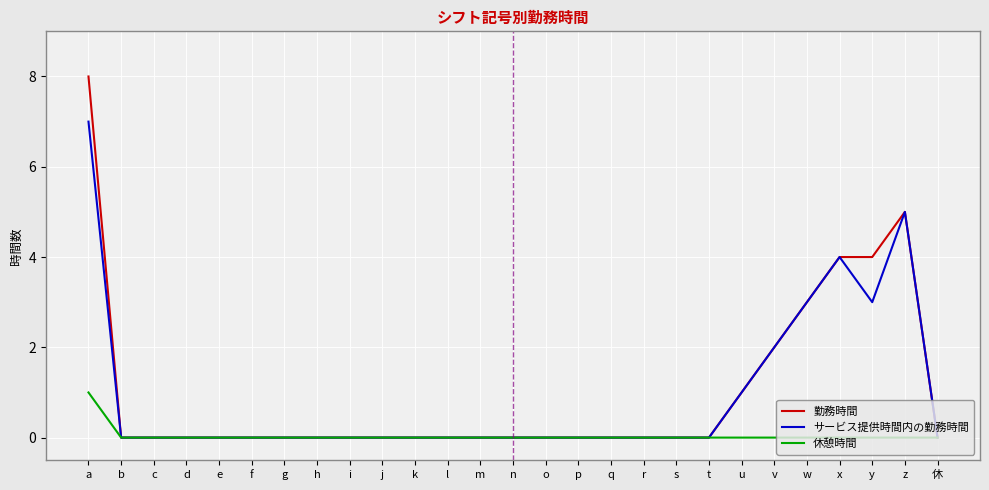

Rank the series by their maximum value, from lowest to highest.

休憩時間, サービス提供時間内の勤務時間, 勤務時間